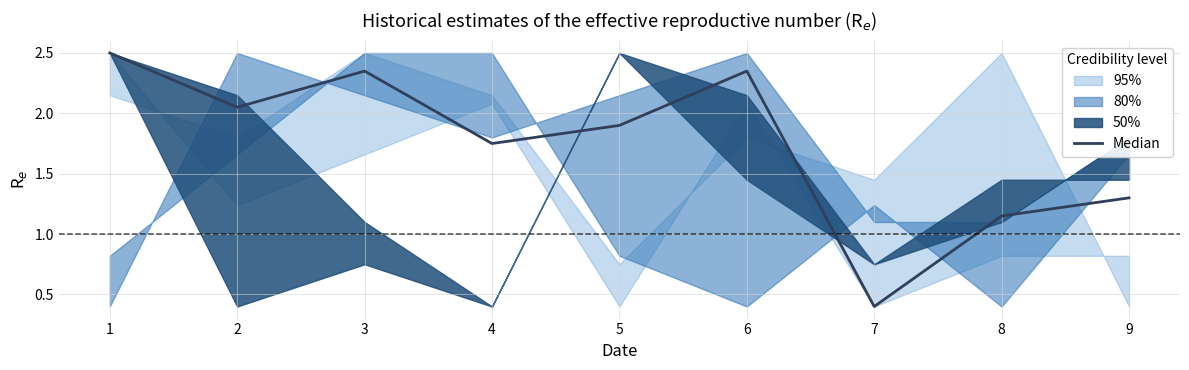

How many points are lower than both their immediate neighbors (excluding endpoints)?

3